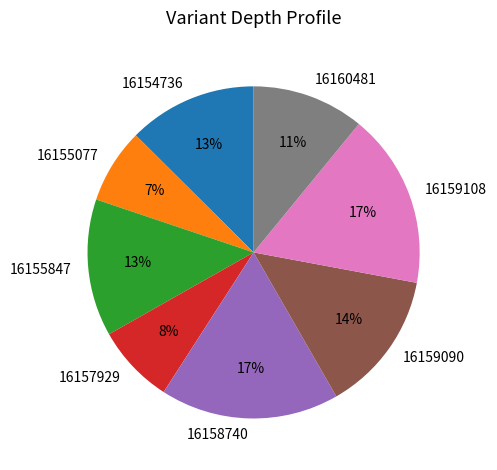

To the nearest percent, what percentage of the pie is 16154736?

13%